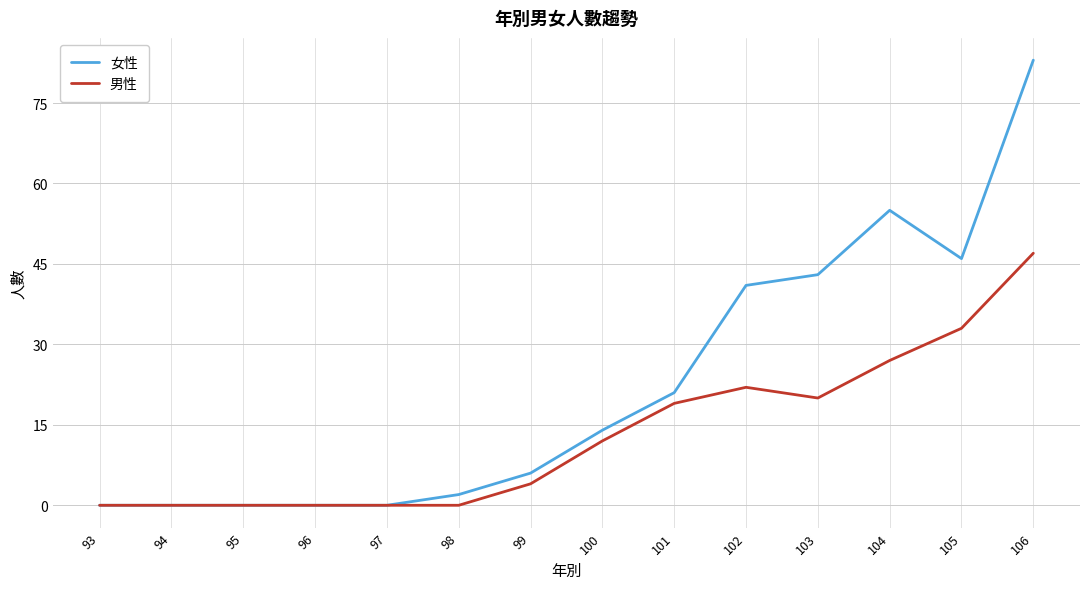

In 女性, how many points are higher than both neighbors (excluding endpoints)?

1